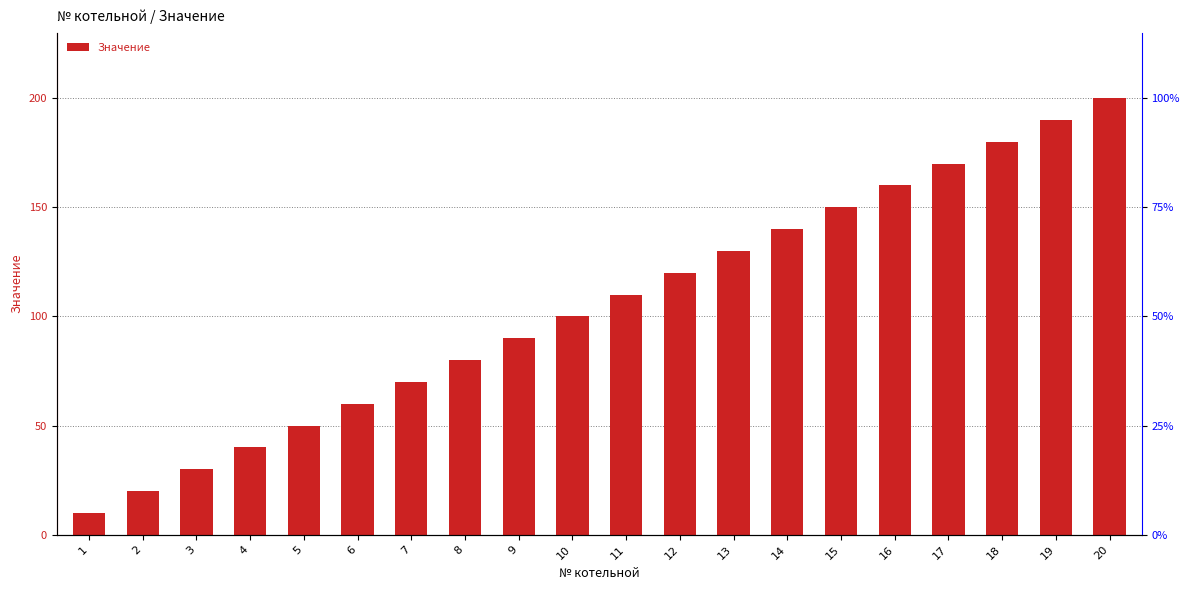

True or false: the data shows 54 at 4.

False